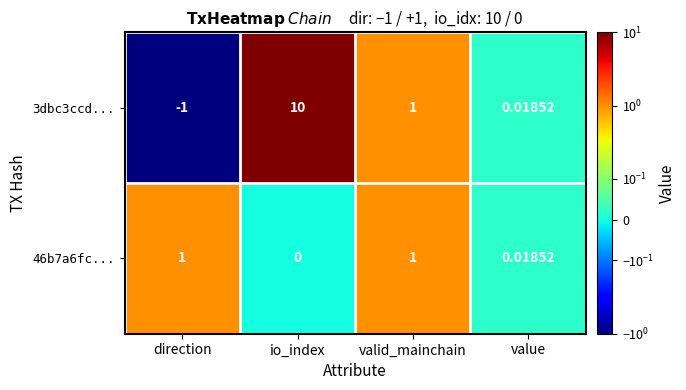

At which category does the chart reach its minimum across all series?

direction